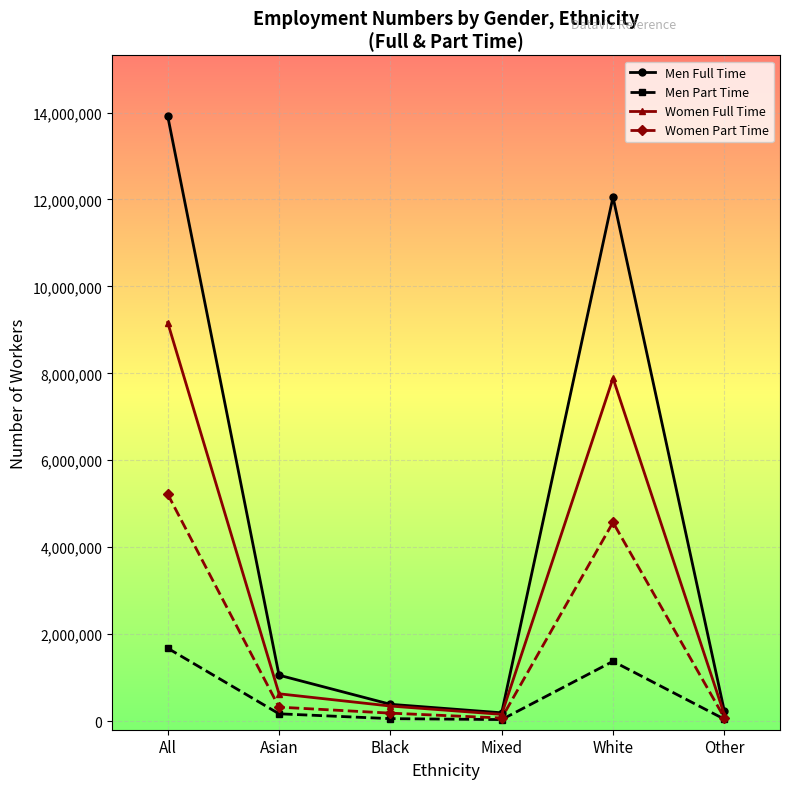

What is the maximum value shown in the chart?

13921100